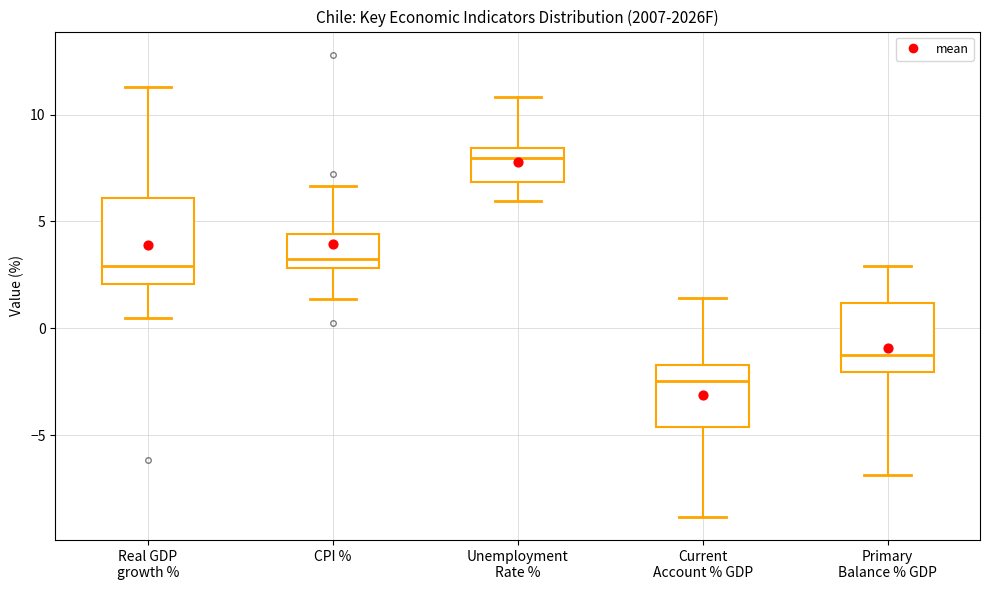

Reading left to right, read every box against the y-axis: the position of its median line, the range the box covers, and the ends of its whiskers. The values are not printed on the chart, so give them approximately, as read against the axis.

Real GDP growth %: median 3.0, box 2.0 to 6.0, whiskers 0.5 to 11.5
CPI %: median 3.0 (just above the box's lower edge), box 3.0 to 4.5, whiskers 1.5 to 6.5
Unemployment Rate %: median 8.0, box 7.0 to 8.5, whiskers 6.0 to 11.0
Current Account % GDP: median -2.5, box -4.5 to -1.5, whiskers -9.0 to 1.5
Primary Balance % GDP: median -1.0, box -2.0 to 1.0, whiskers -7.0 to 3.0